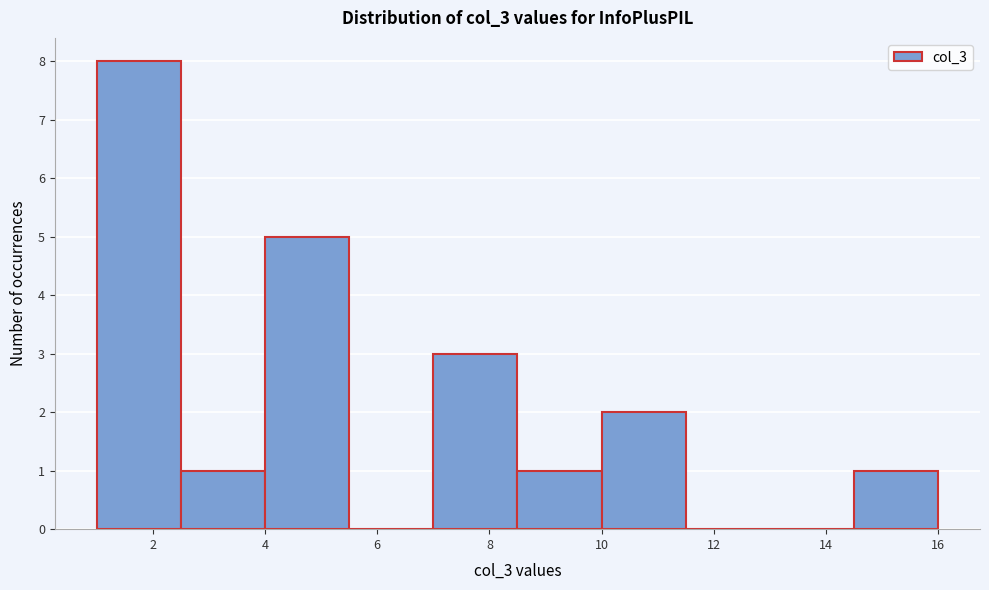

What is the height of the bar covering 14.5 to 16.0 on the x-axis? Neither the bar edges nor the heights are printed on the chart, so give them approximately, as read against the axes.

1